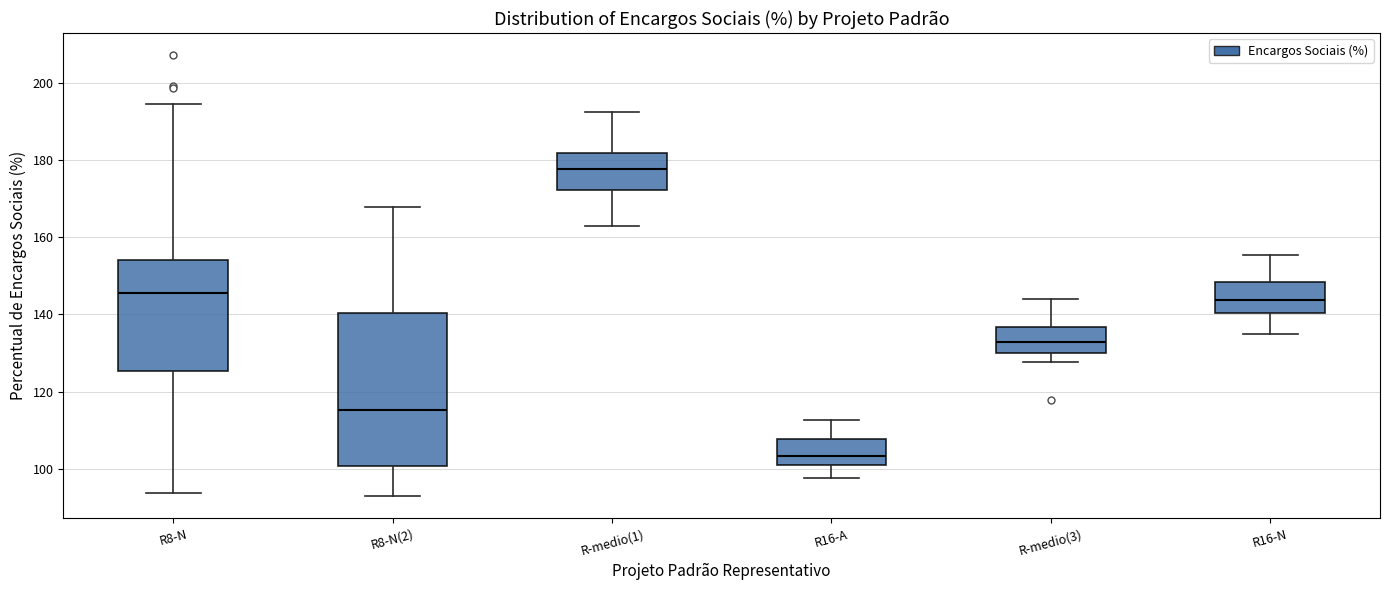

Reading left to right, read every box against the y-axis: the position of its median line, the range the box covers, and the ends of its whiskers. The values are not printed on the chart, so give them approximately, as read against the axis.

R8-N: median 146, box 126 to 154, whiskers 94 to 194
R8-N(2): median 116, box 100 to 140, whiskers 92 to 168
R-medio(1): median 178, box 172 to 182, whiskers 162 to 192
R16-A: median 104, box 100 to 108, whiskers 98 to 112
R-medio(3): median 132, box 130 to 136, whiskers 128 to 144
R16-N: median 144, box 140 to 148, whiskers 134 to 156